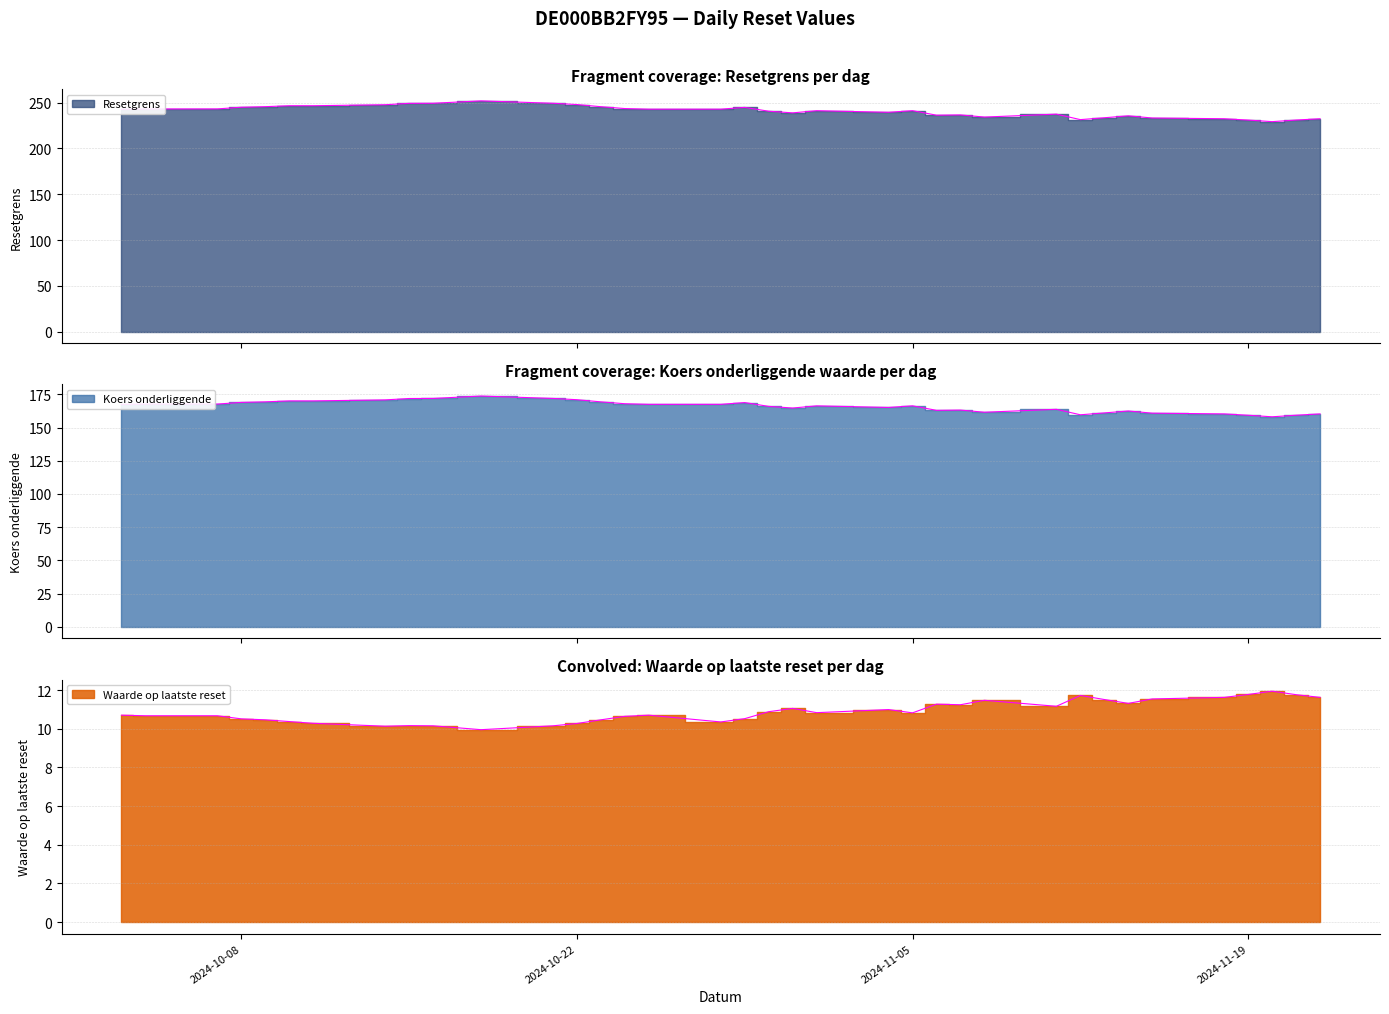

What is the greatest value displayed?

251.8